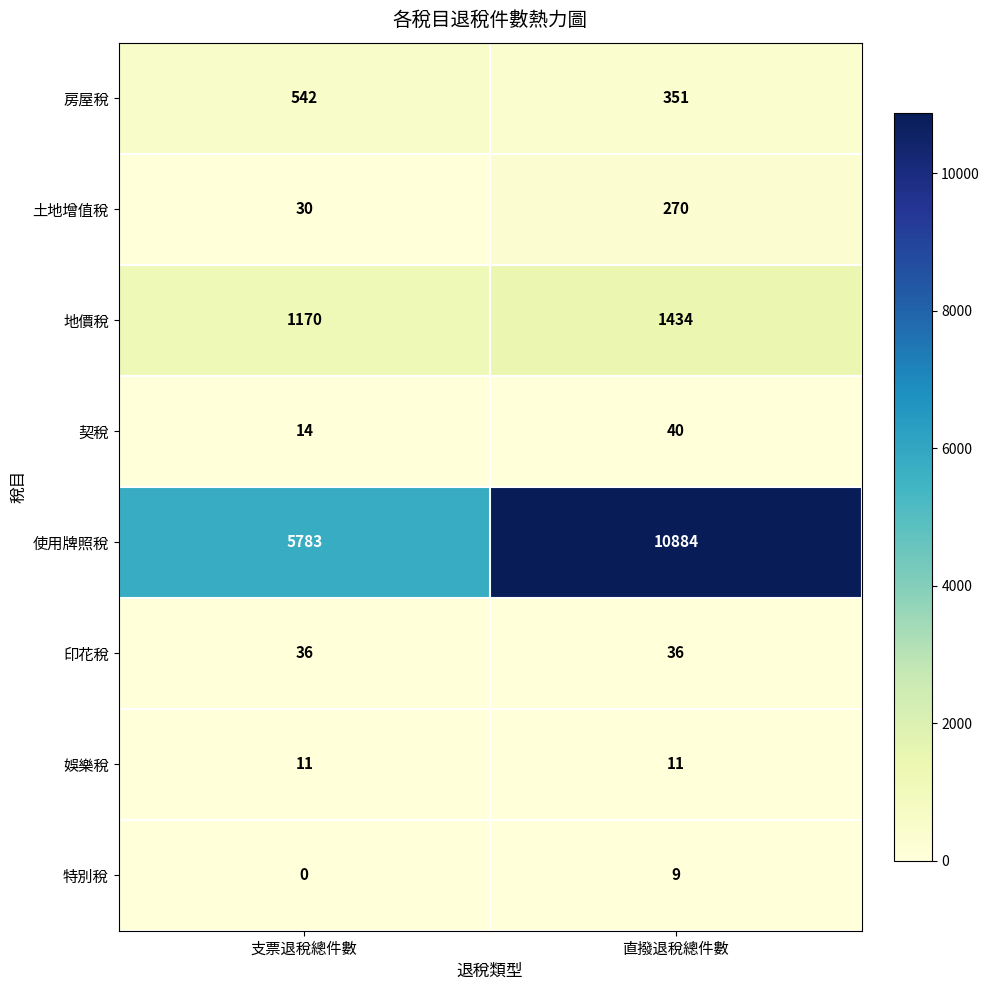

The 娛樂稅 series shows 11 at 支票退稅總件數. True or false?

True